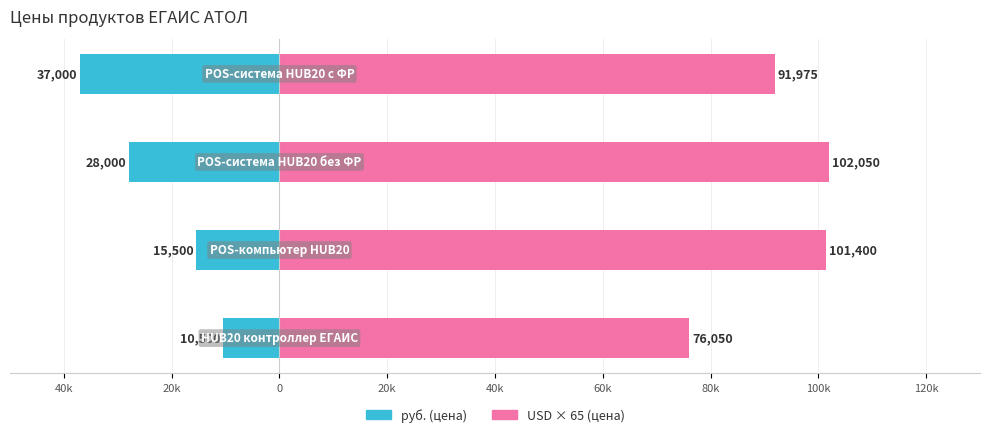

What is the greatest value displayed?

102050